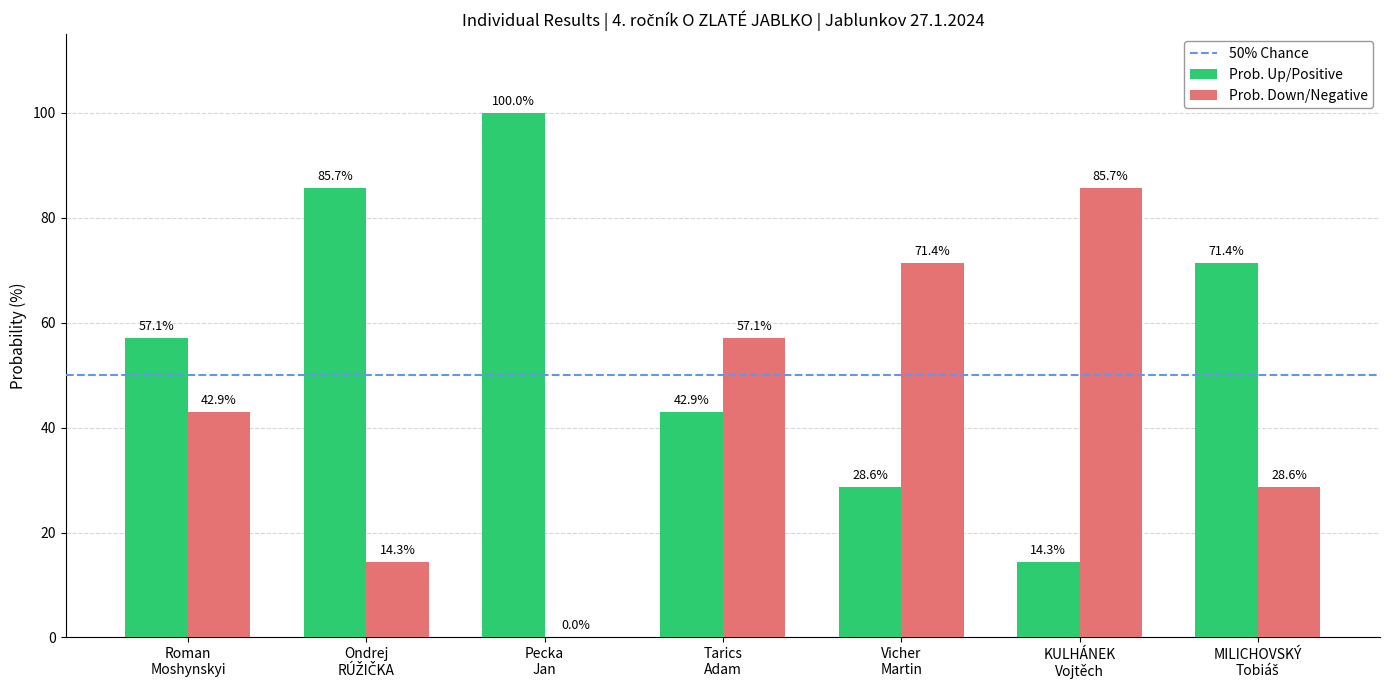

Which series has the largest total across all categories?

Prob. Up/Positive